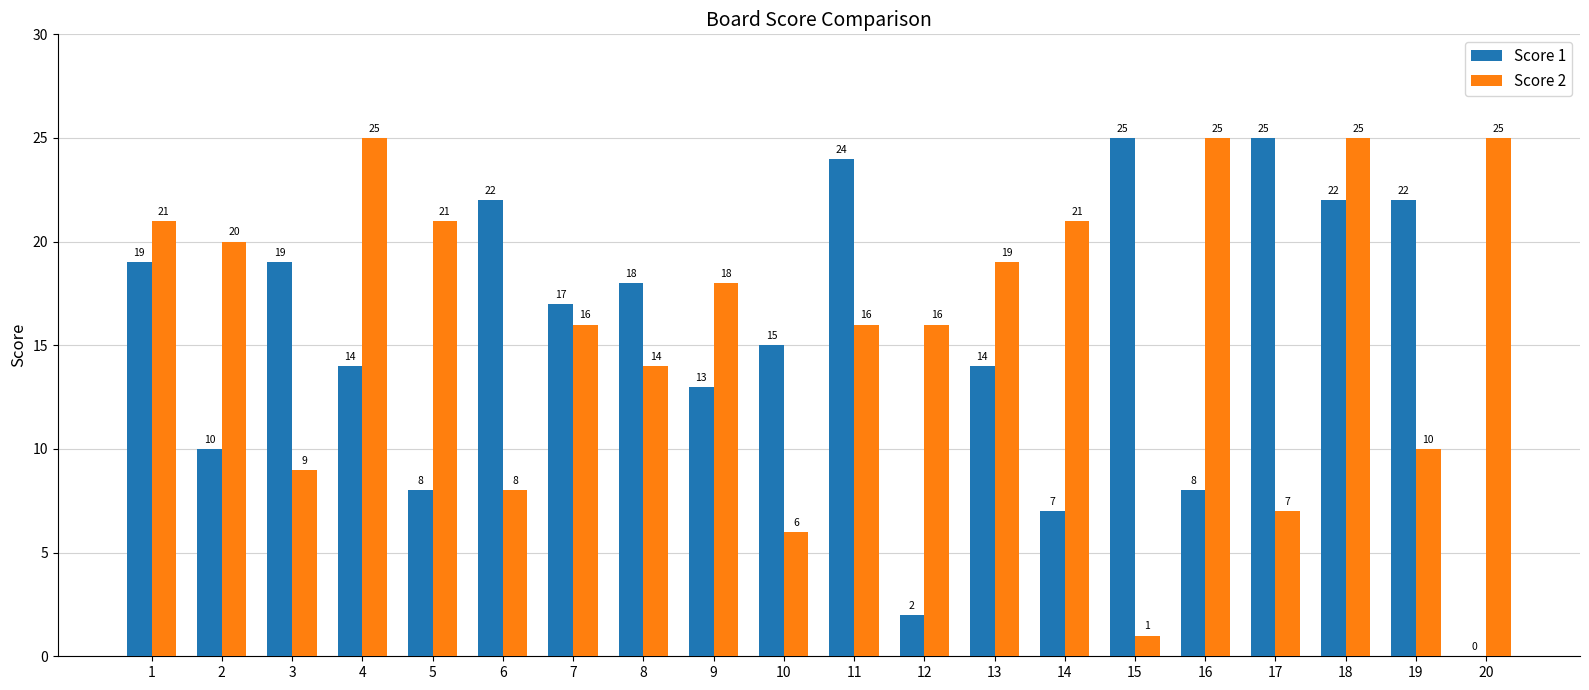

Between 1 and 8, which series saw the biggest shift?

Score 2